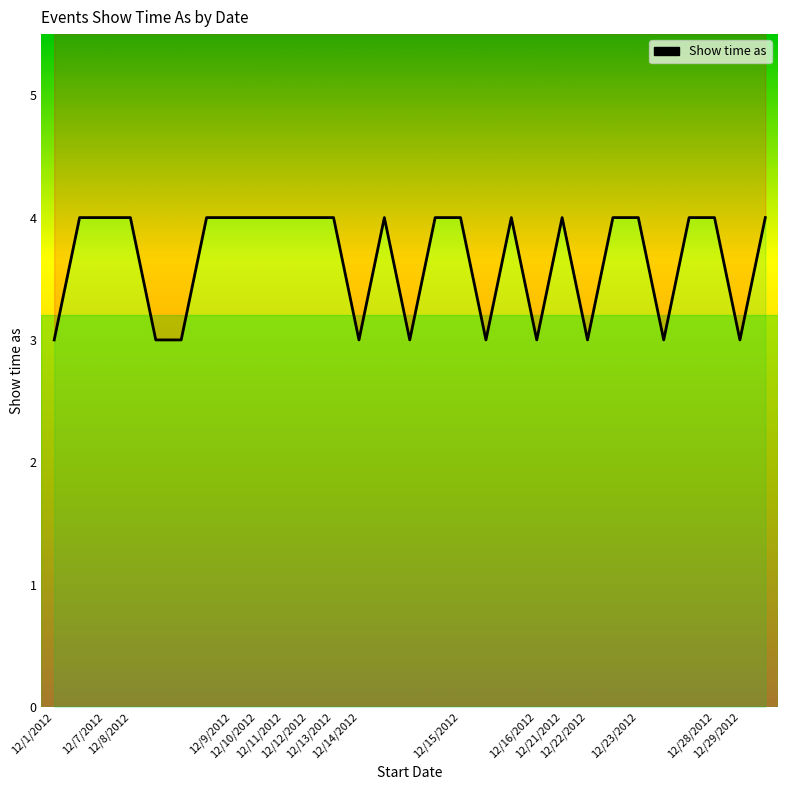

What is the ratio of the value at 12/13/2012 to the value at 12/22/2012?

1.3